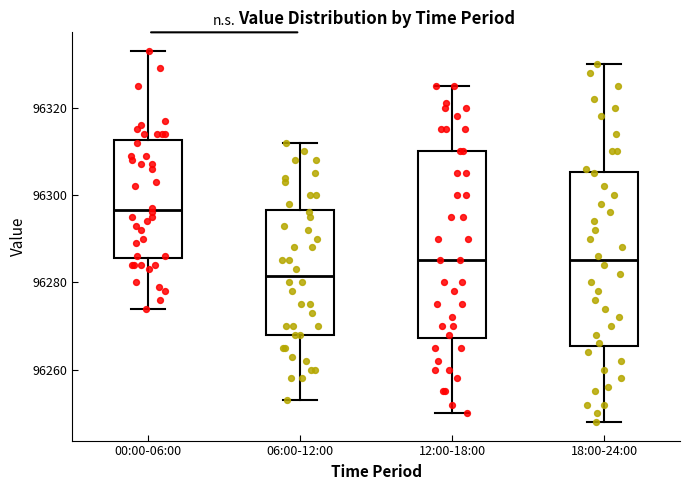

Reading left to right, transcribe this box plot: for each box, give where its median line is, the range the box spans, and where its two whiskers end, as read against the y-axis. The values are not printed on the chart, so give them approximately, as read against the axis.

00:00-06:00: median 96296, box 96286 to 96312, whiskers 96274 to 96334
06:00-12:00: median 96282, box 96268 to 96296, whiskers 96254 to 96312
12:00-18:00: median 96286, box 96268 to 96310, whiskers 96250 to 96326
18:00-24:00: median 96286, box 96266 to 96306, whiskers 96248 to 96330